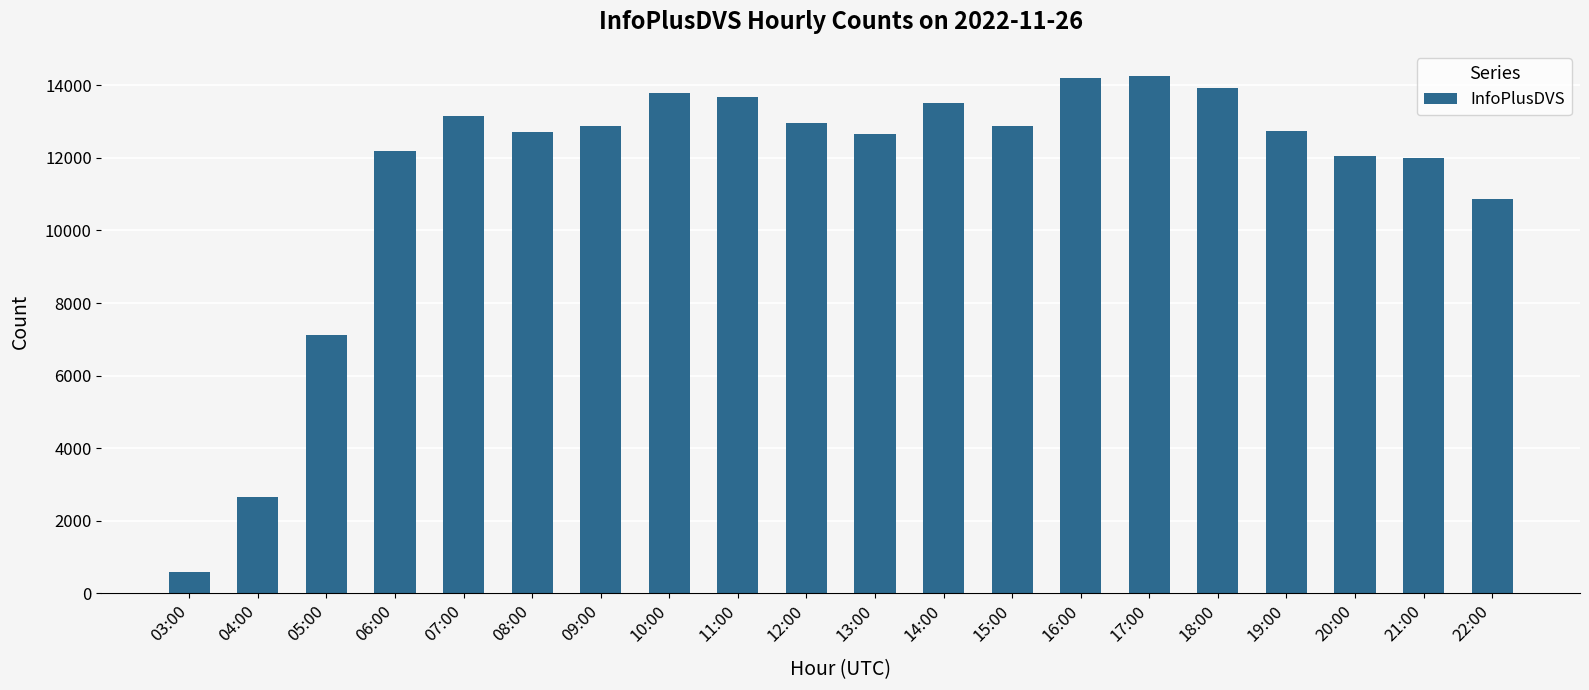

Approximately how many times larger is the value at 17:00 compared to 10:00?

1.0